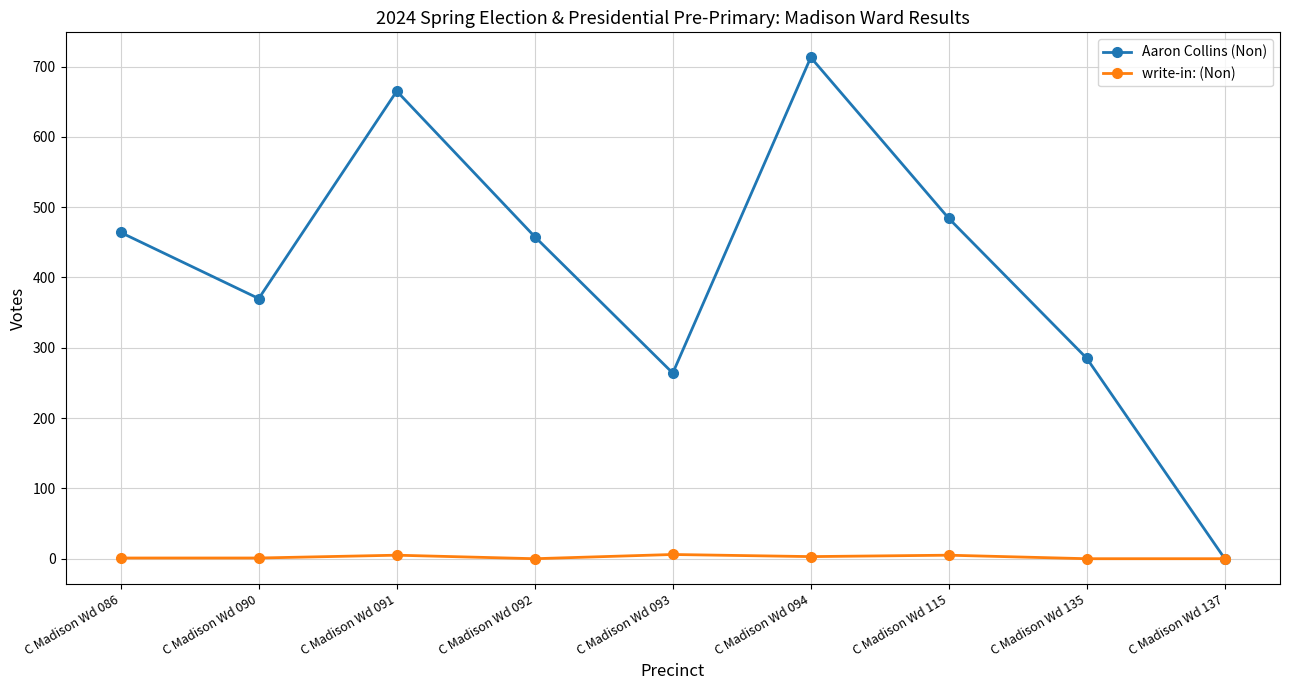

At which label is Aaron Collins (Non) closest to 356?

C Madison Wd 090